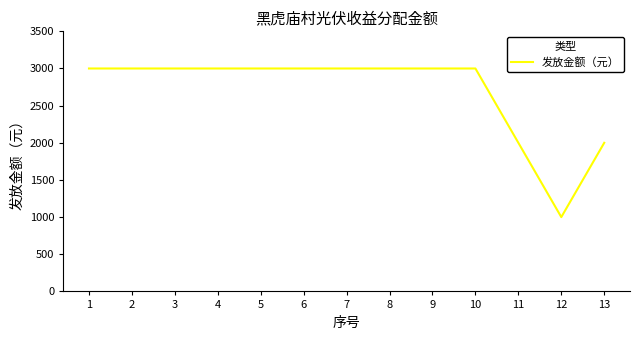

What is the minimum value shown in the chart?

1000